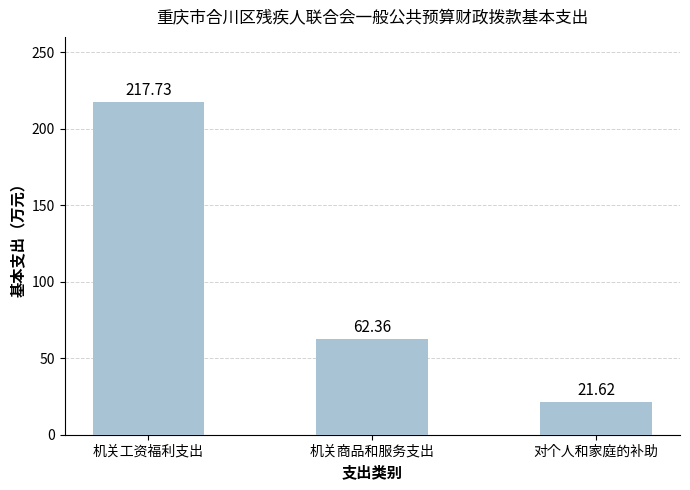

How many values exceed 62?

2